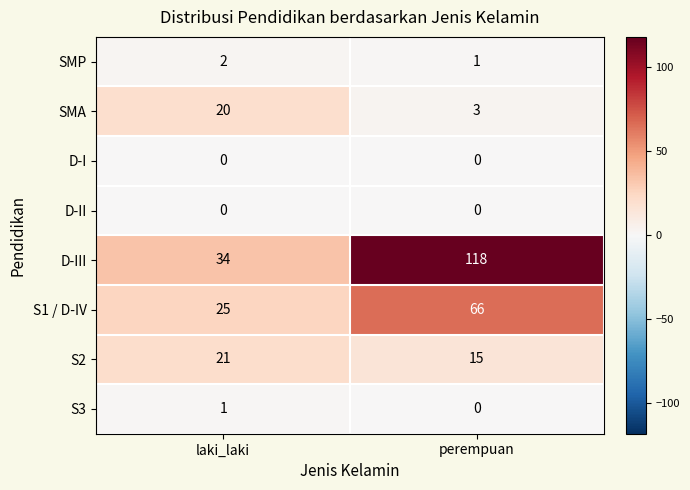

Reading right to left, list all the values displayed in this chart.

SMP: perempuan=1	laki_laki=2
SMA: perempuan=3	laki_laki=20
D-I: perempuan=0	laki_laki=0
D-II: perempuan=0	laki_laki=0
D-III: perempuan=118	laki_laki=34
S1 / D-IV: perempuan=66	laki_laki=25
S2: perempuan=15	laki_laki=21
S3: perempuan=0	laki_laki=1